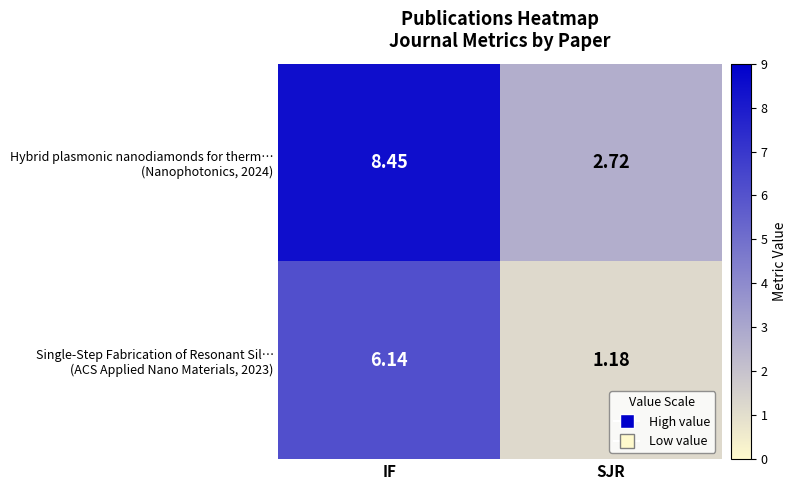

At which category is the sum across all series the highest?

IF